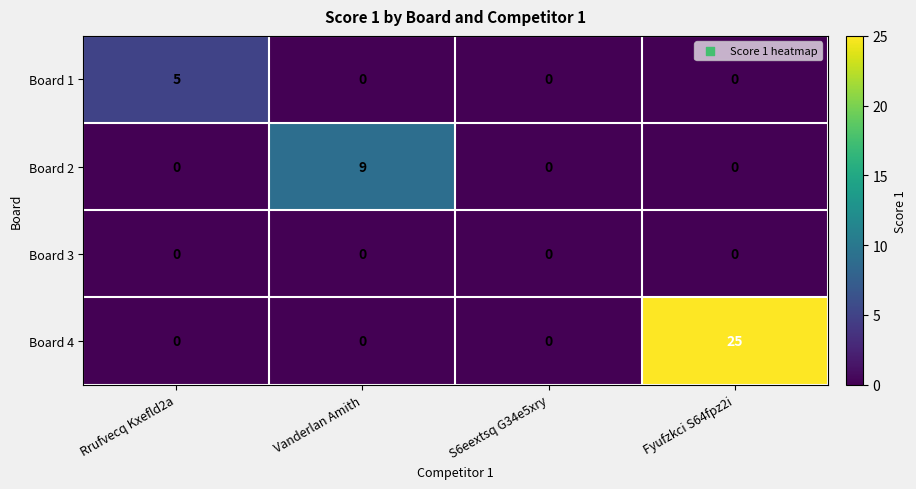

What is the difference between the highest and lowest values at Vanderlan Amith?

9